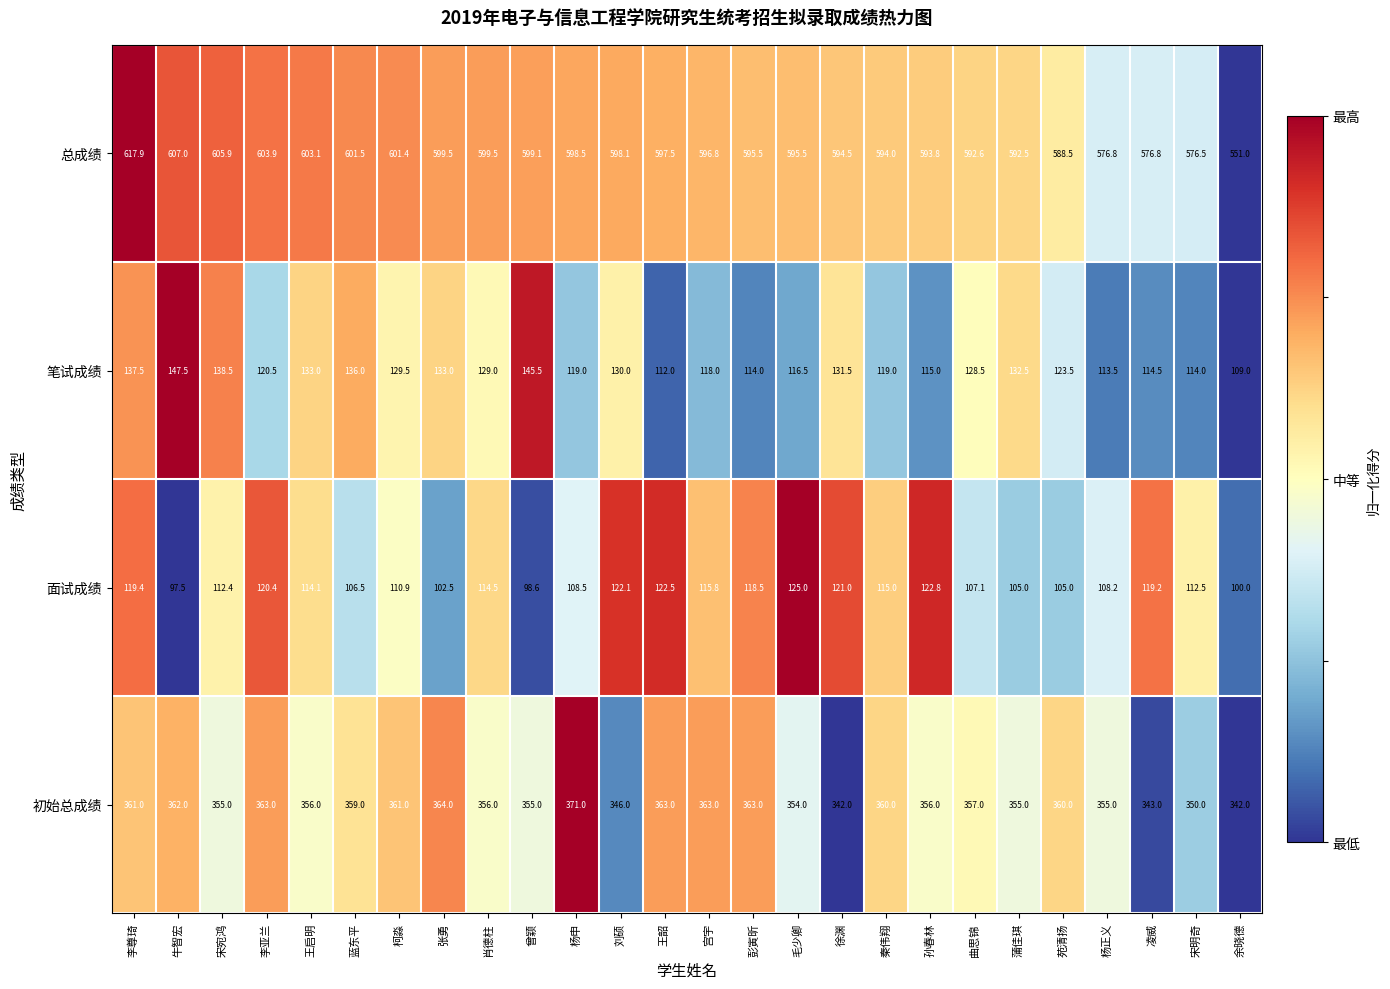

What is the difference between the highest and lowest values at 蒲佳琪?

487.5